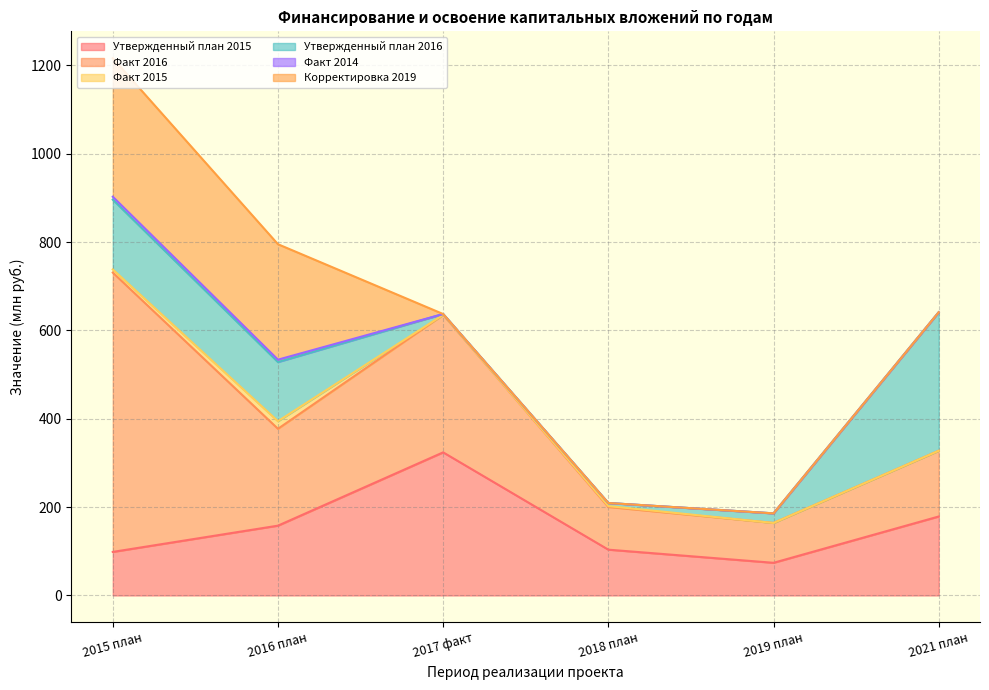

Which category has the lowest value across all series?

2017 факт